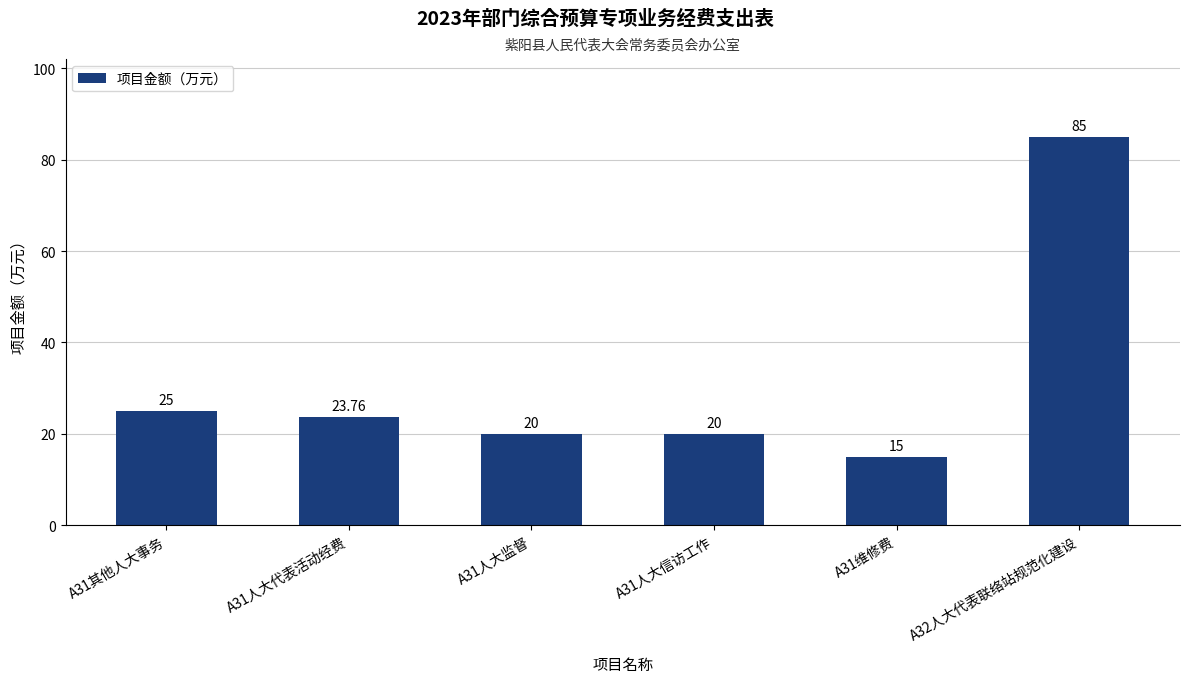

Approximately how many times larger is the value at A31维修费 compared to A31人大代表活动经费?

0.6